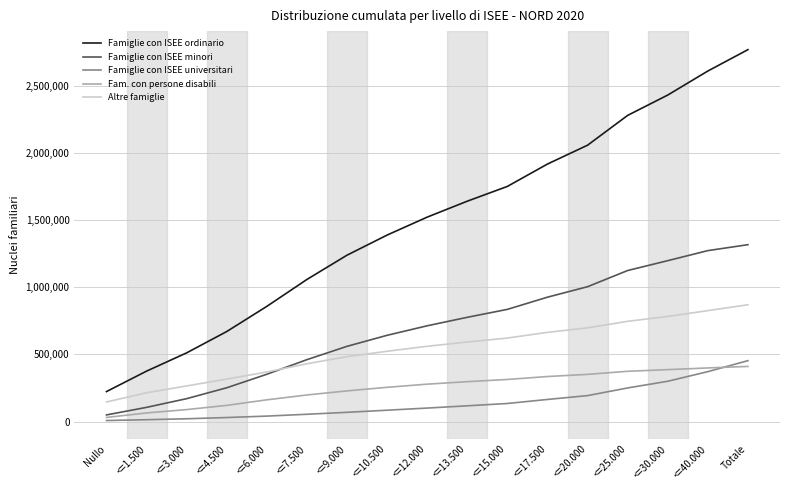

True or false: Famiglie con ISEE ordinario and Famiglie con ISEE minori intersect in this chart.

False